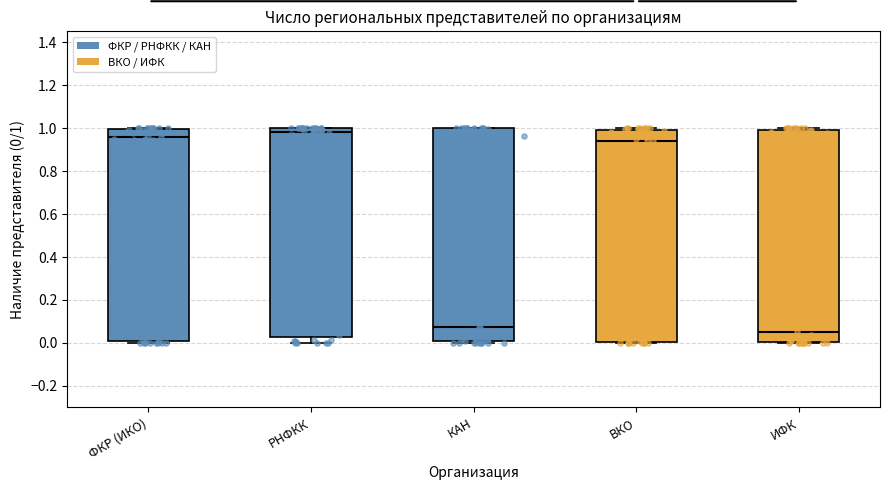

Reading left to right, transcribe this box plot: for each box, give where its median line is, the range the box spans, and where its two whiskers end, as read against the y-axis. The values are not printed on the chart, so give them approximately, as read against the axis.

ФКР (ИКО): median 0.96, box 0.00 to 1.00, whiskers 0.00 (just below the box's lower edge) to 1.00
РНФКК: median 0.98, box 0.02 to 1.00, whiskers 0.00 to 1.00
КАН: median 0.08, box 0.00 to 1.00, whiskers 0.00 (just below the box's lower edge) to 1.00
ВКО: median 0.94, box 0.00 to 1.00, whiskers 0.00 (just below the box's lower edge) to 1.00 (just above the box's upper edge)
ИФК: median 0.06, box 0.00 to 0.98, whiskers 0.00 to 1.00